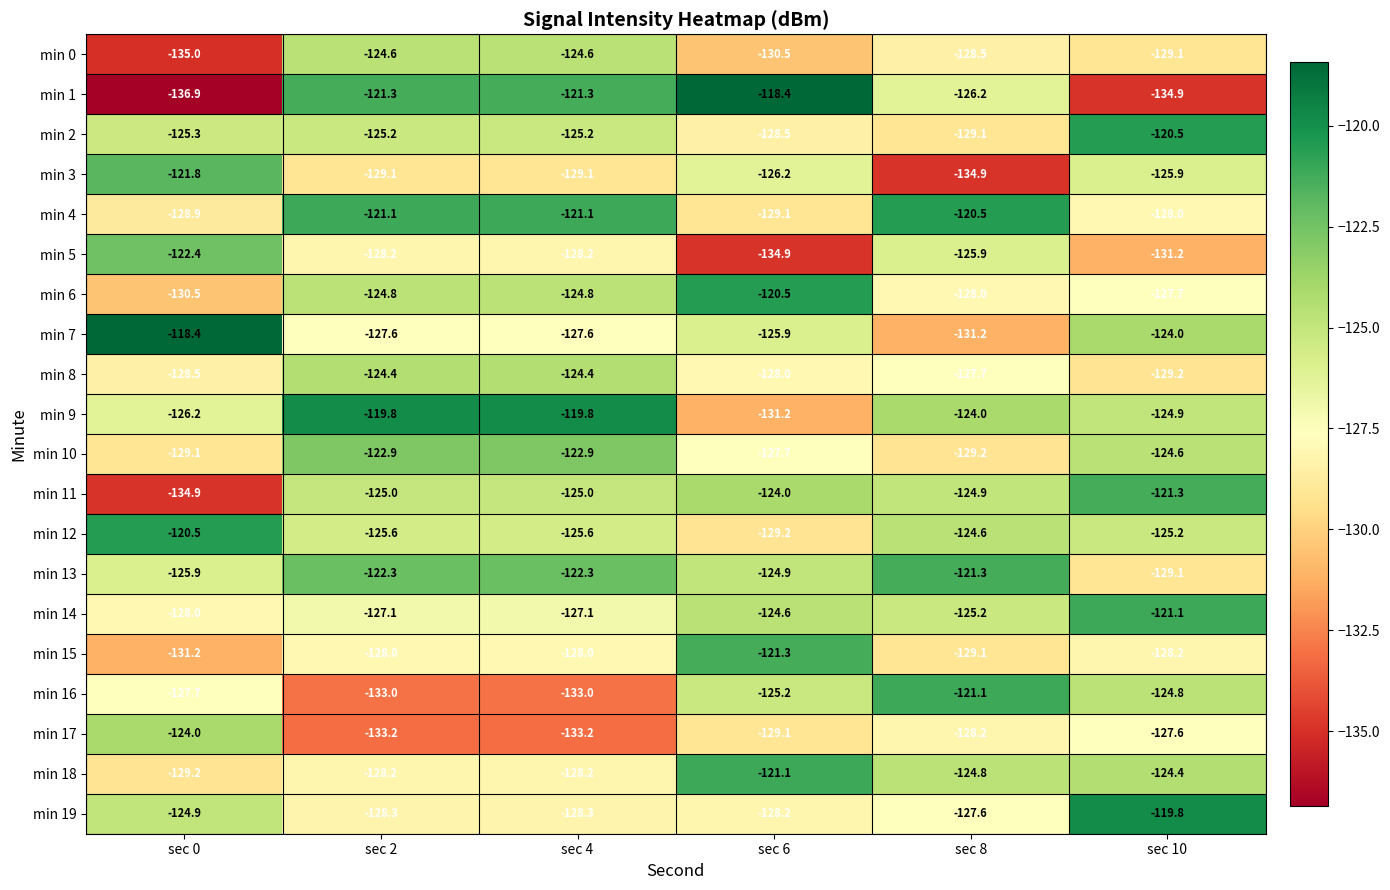

What is the maximum value for min 14?

-121.1